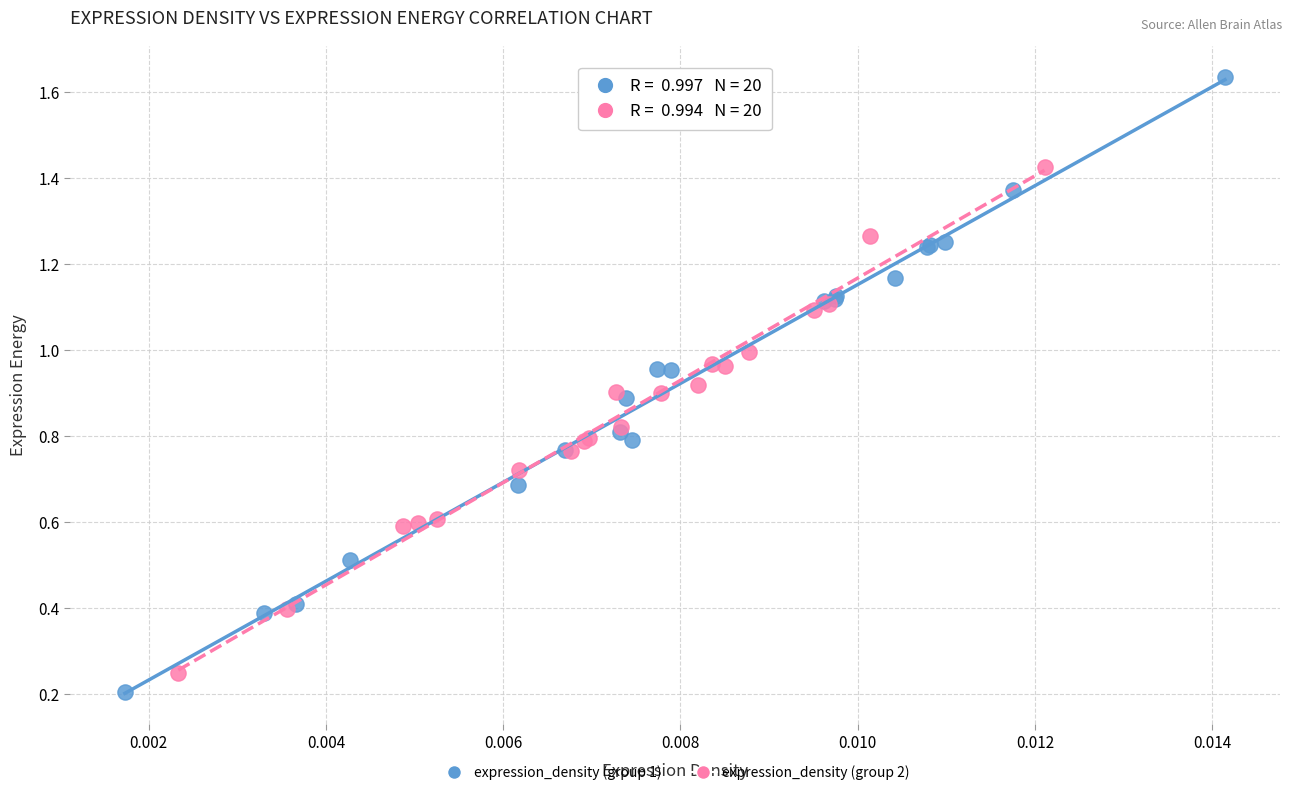

Which series has the widest spread of Y values?

expression_density (group 1)